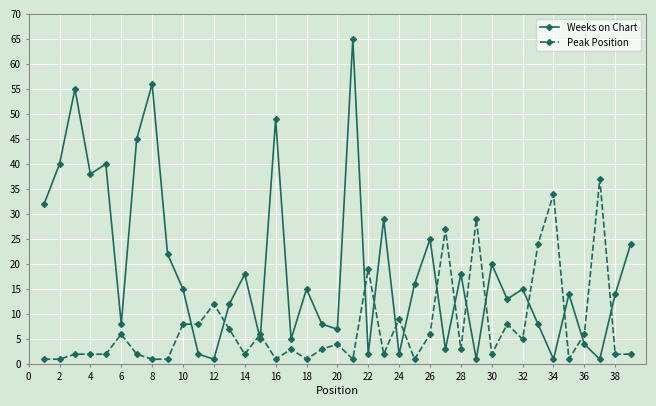

Which series has the largest total across all categories?

Weeks on Chart